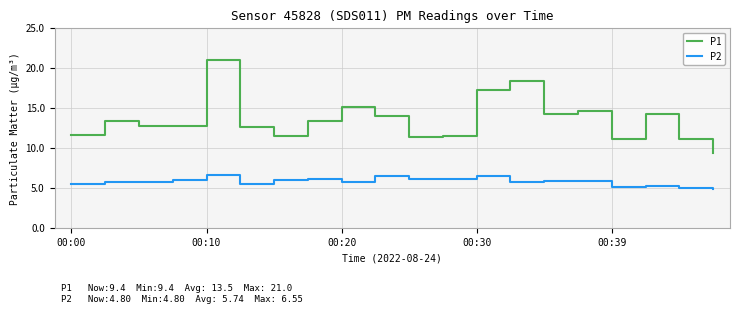

True or false: P2 and P1 intersect in this chart.

False